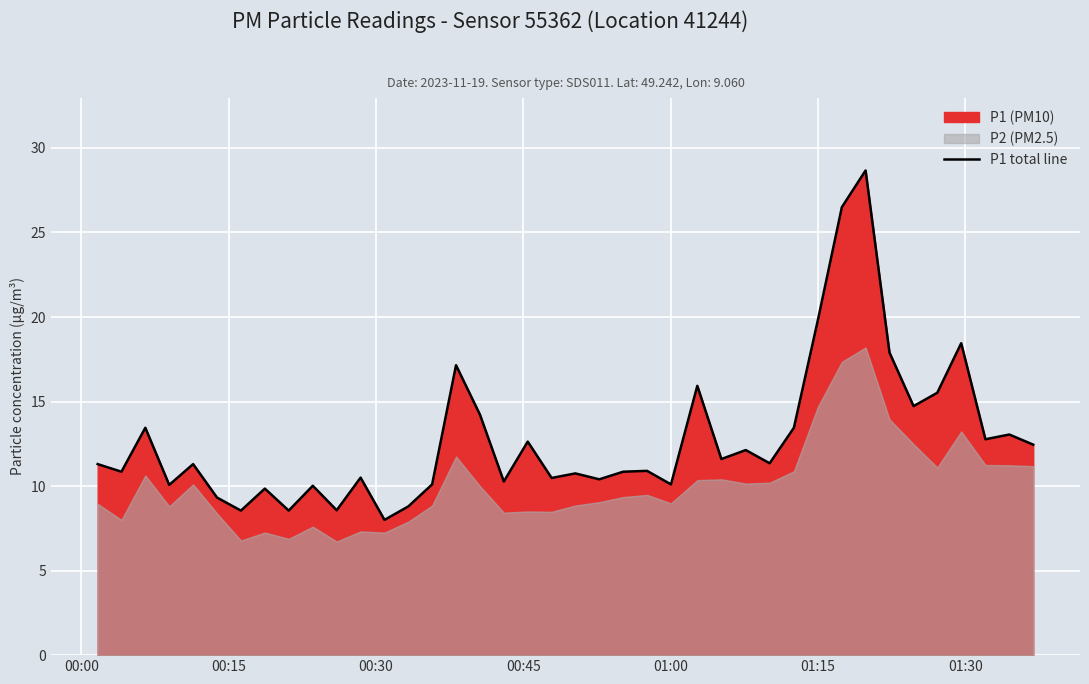

What is the lowest value of the P1 total line series?

8.0